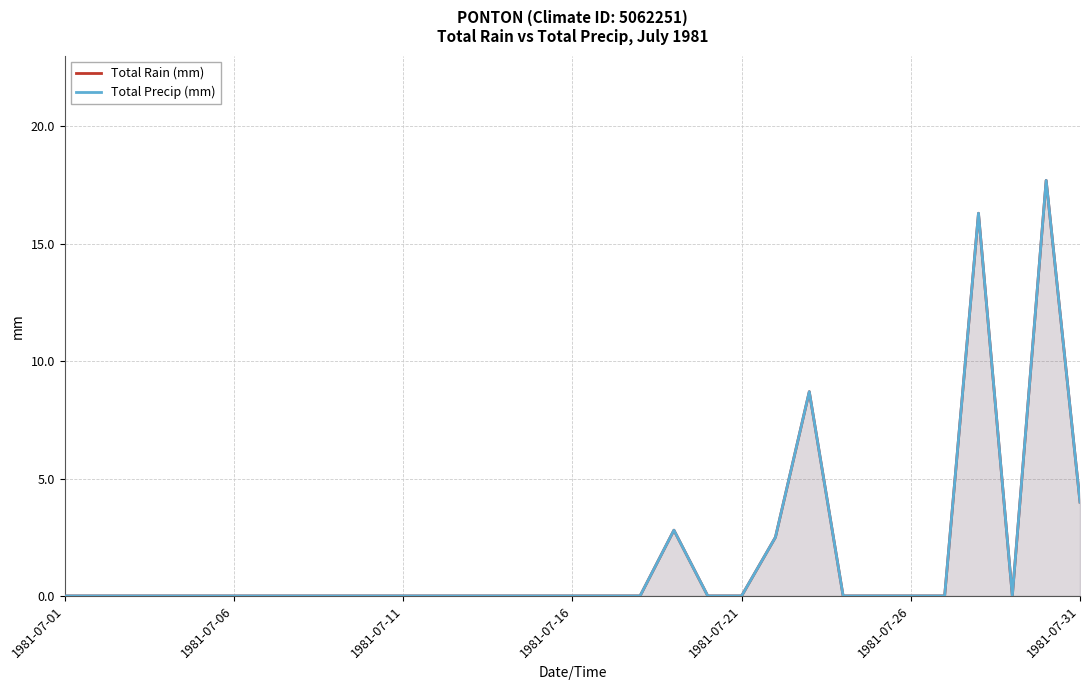

Rank the series at 1981-07-01 from highest to lowest value.

Total Rain (mm), Total Precip (mm)